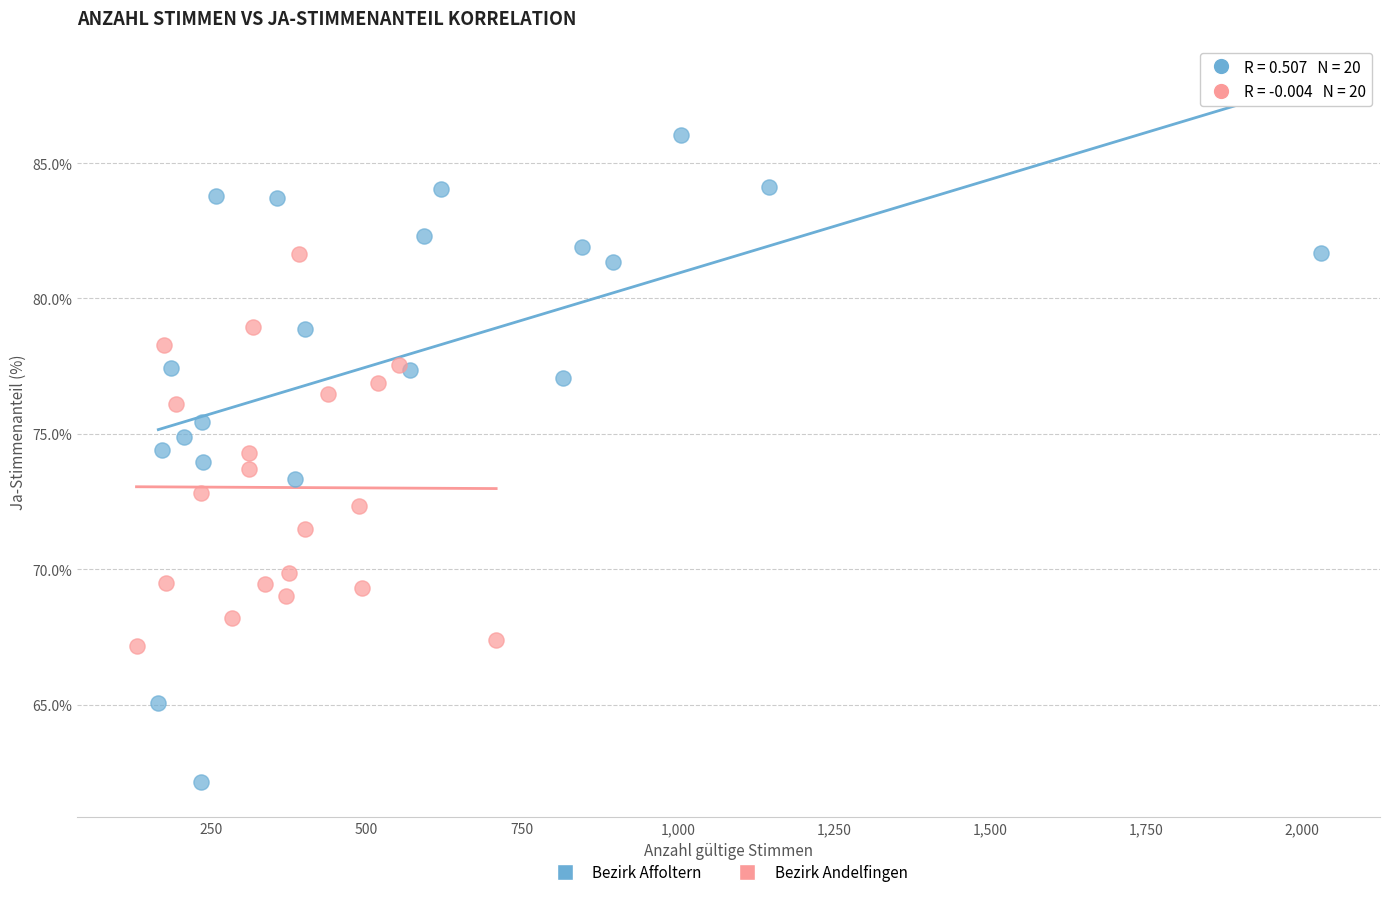

Which series reaches the maximum Y coordinate?

Bezirk Affoltern